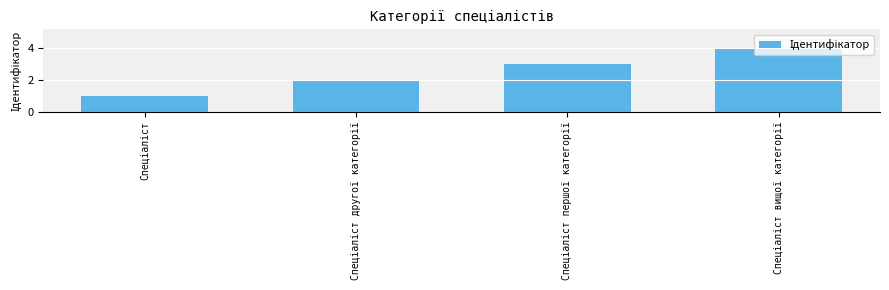

What is the value of the 4th bar from the left?

4